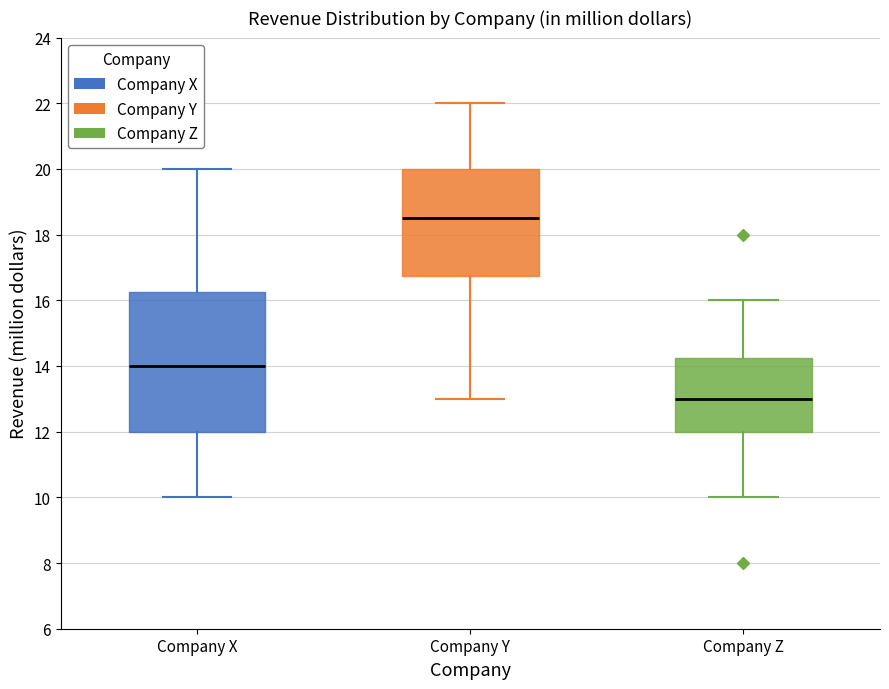

Which box's median line is the highest?

Company Y